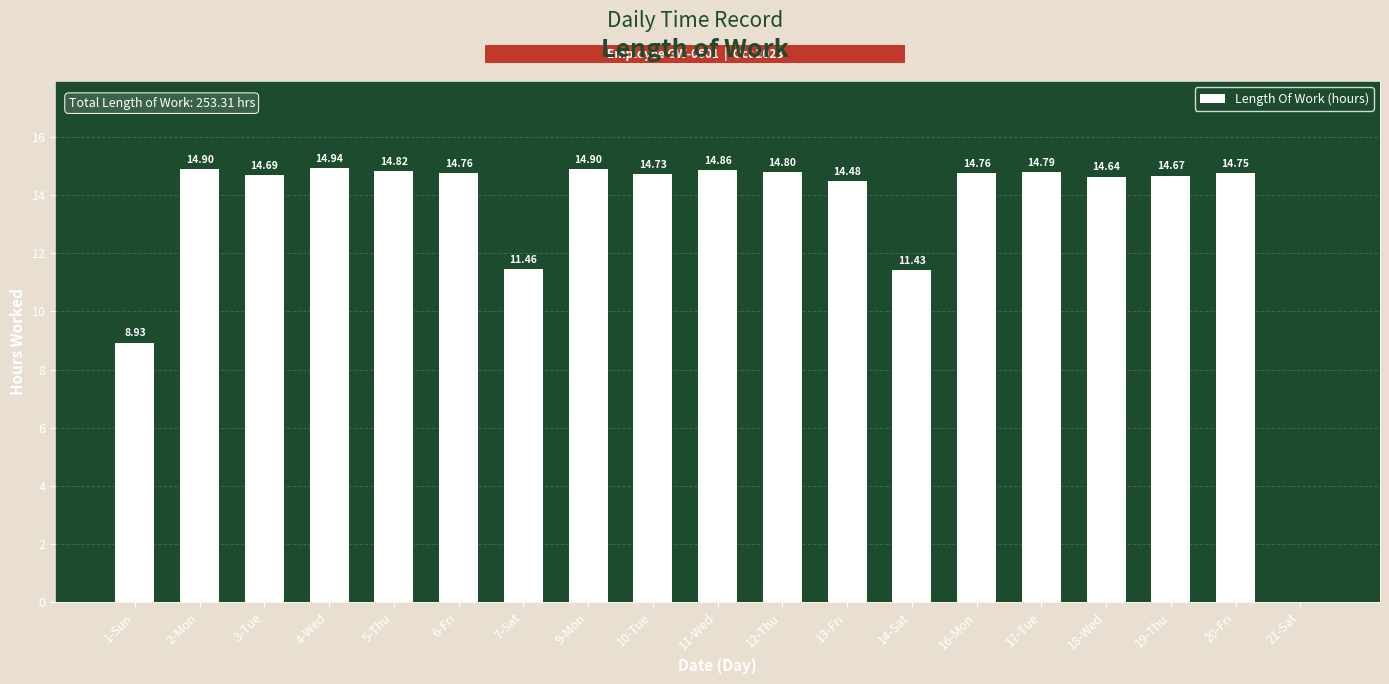

What is the sum of all values?

253.3